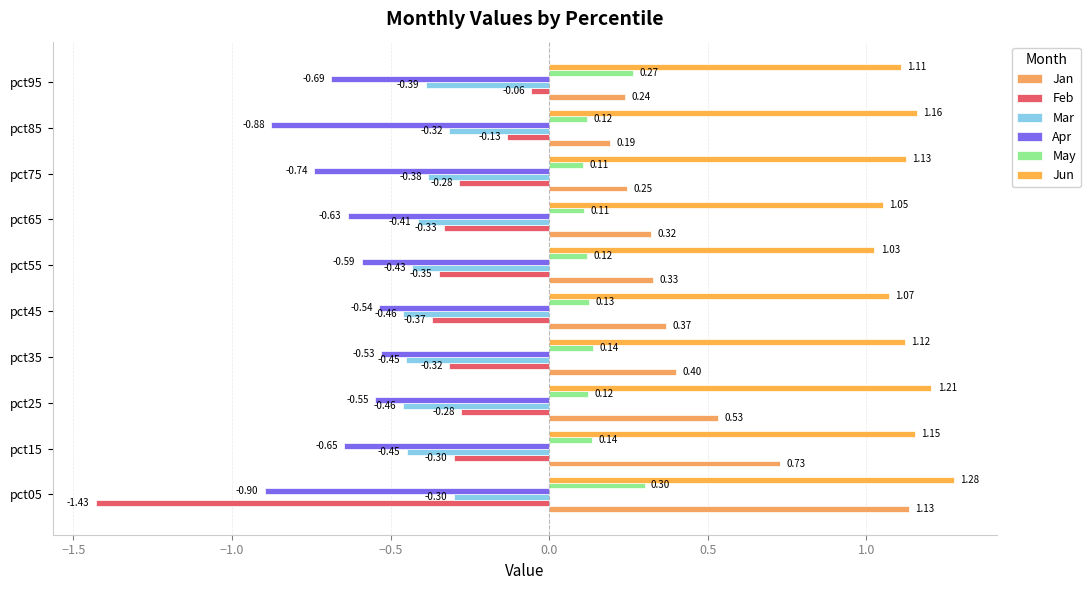

Reading left to right, extract all data points from this chart.

Jan: 1.1	0.7	0.5	0.4	0.4	0.3	0.3	0.2	0.2	0.2
Feb: -1.4	-0.3	-0.3	-0.3	-0.4	-0.3	-0.3	-0.3	-0.1	-0.1
Mar: -0.3	-0.4	-0.5	-0.5	-0.5	-0.4	-0.4	-0.4	-0.3	-0.4
Apr: -0.9	-0.6	-0.5	-0.5	-0.5	-0.6	-0.6	-0.7	-0.9	-0.7
May: 0.3	0.1	0.1	0.1	0.1	0.1	0.1	0.1	0.1	0.3
Jun: 1.3	1.2	1.2	1.1	1.1	1.0	1.1	1.1	1.2	1.1